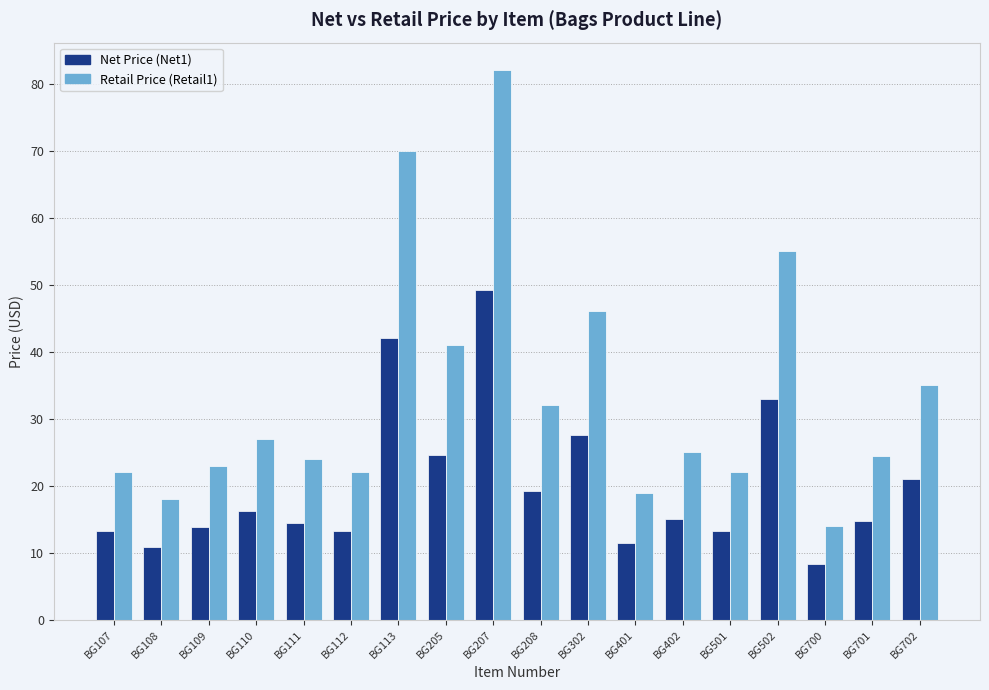

What is the smallest value displayed?

8.4